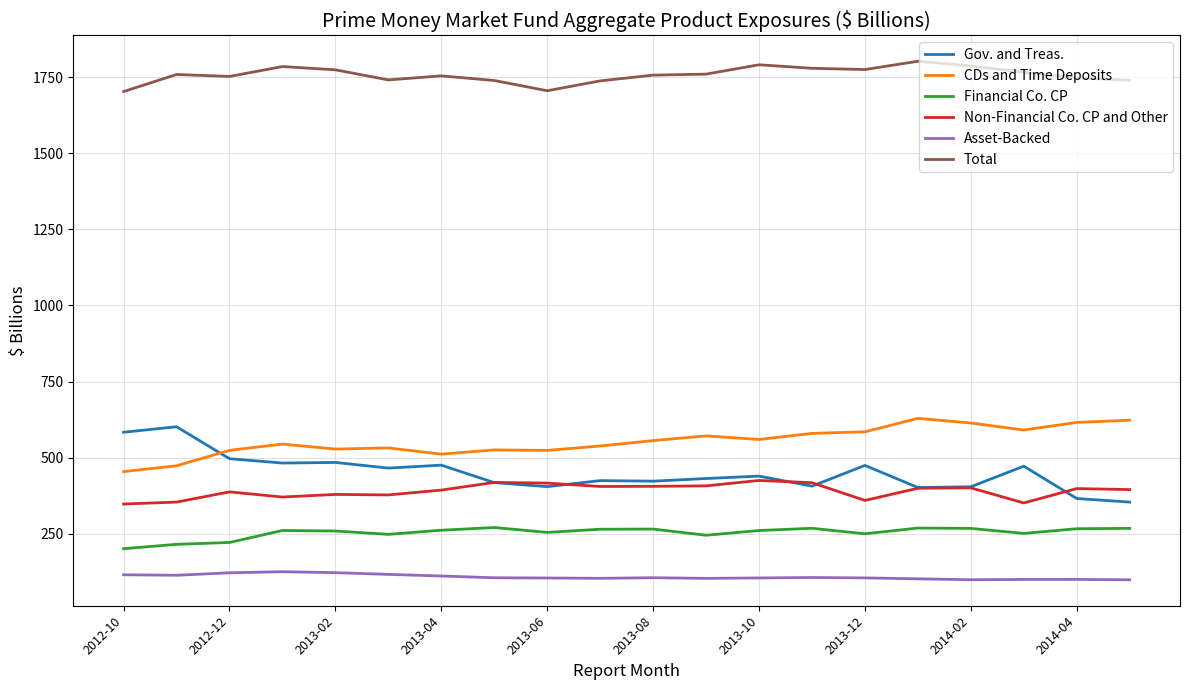

Which series has the largest total across all categories?

Total